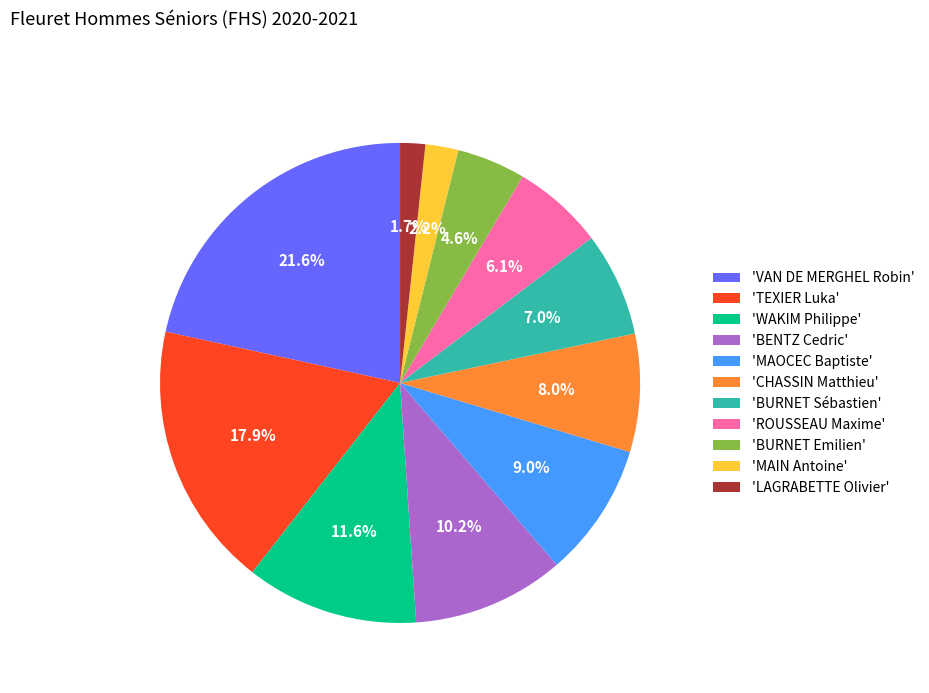

Rank the categories by value from highest to lowest.

'VAN DE MERGHEL Robin', 'TEXIER Luka', 'WAKIM Philippe', 'BENTZ Cedric', 'MAOCEC Baptiste', 'CHASSIN Matthieu', 'BURNET Sébastien', 'ROUSSEAU Maxime', 'BURNET Emilien', 'MAIN Antoine', 'LAGRABETTE Olivier'